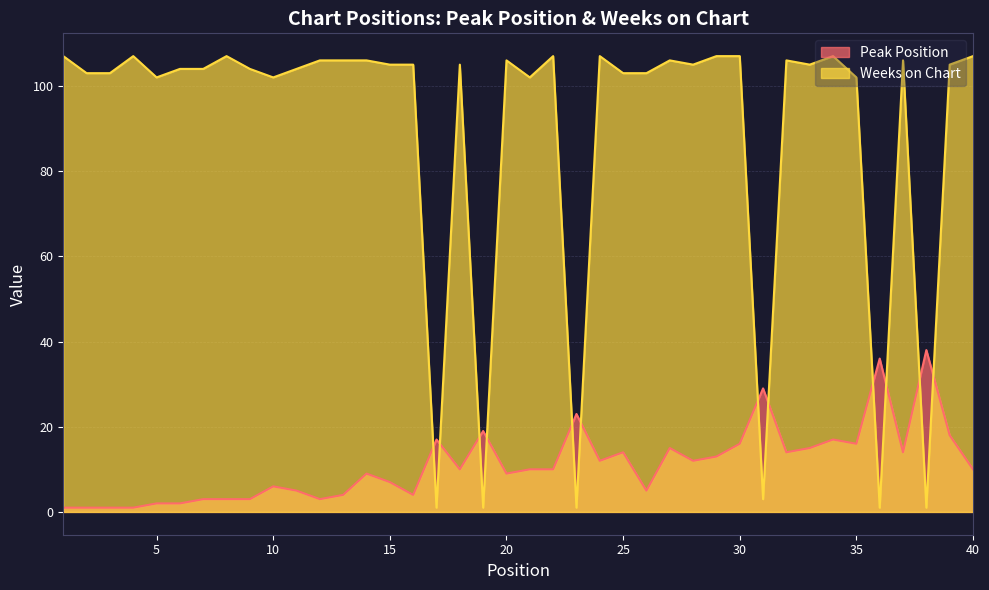

Reading left to right, transcribe all the data shown in this chart.

Peak Position: 1	1	1	1	2	2	3	3	3	6	5	3	4	9	7	4	17	10	19	9	10	10	23	12	14	5	15	12	13	16	29	14	15	17	16	36	14	38	18	10
Weeks on Chart: 107	103	103	107	102	104	104	107	104	102	104	106	106	106	105	105	1	105	1	106	102	107	1	107	103	103	106	105	107	107	3	106	105	107	102	1	106	1	105	107